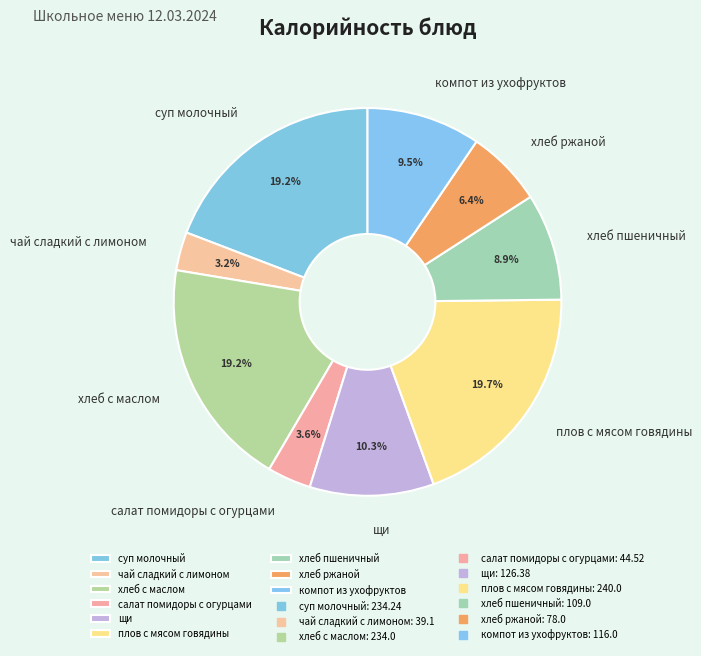

Between хлеб ржаной and суп молочный, which is larger?

суп молочный